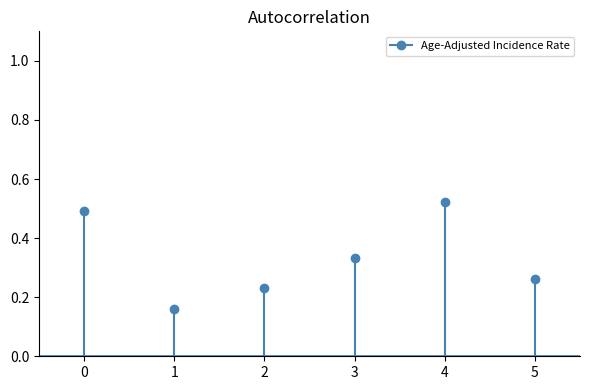

Is this an area chart (filled region under the line)?

No